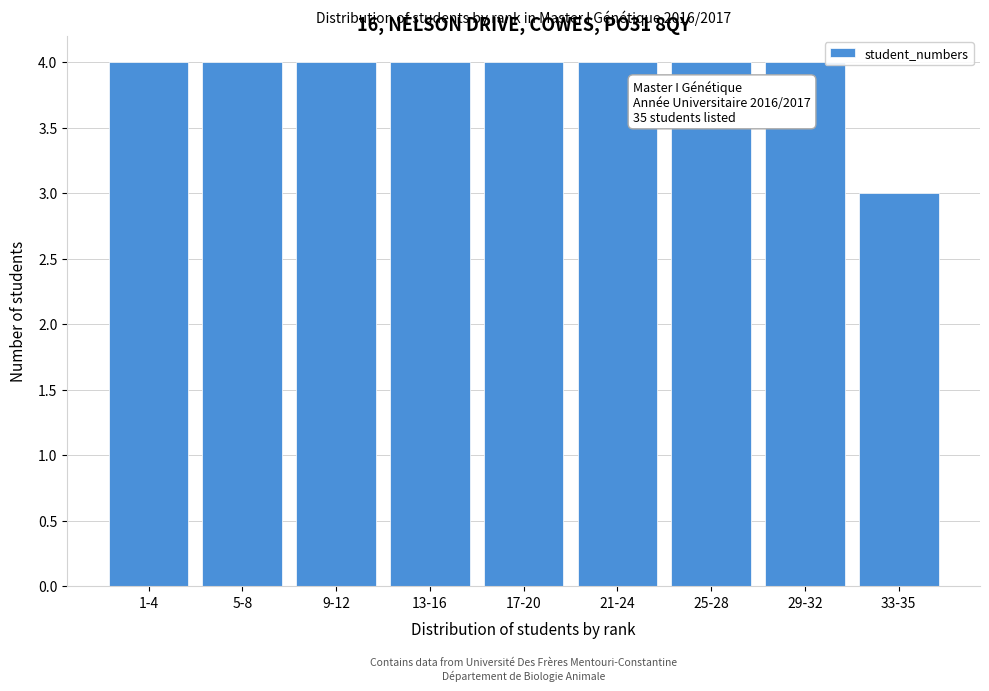

Reading left to right, transcribe all the data shown in this chart.

4	4	4	4	4	4	4	4	3